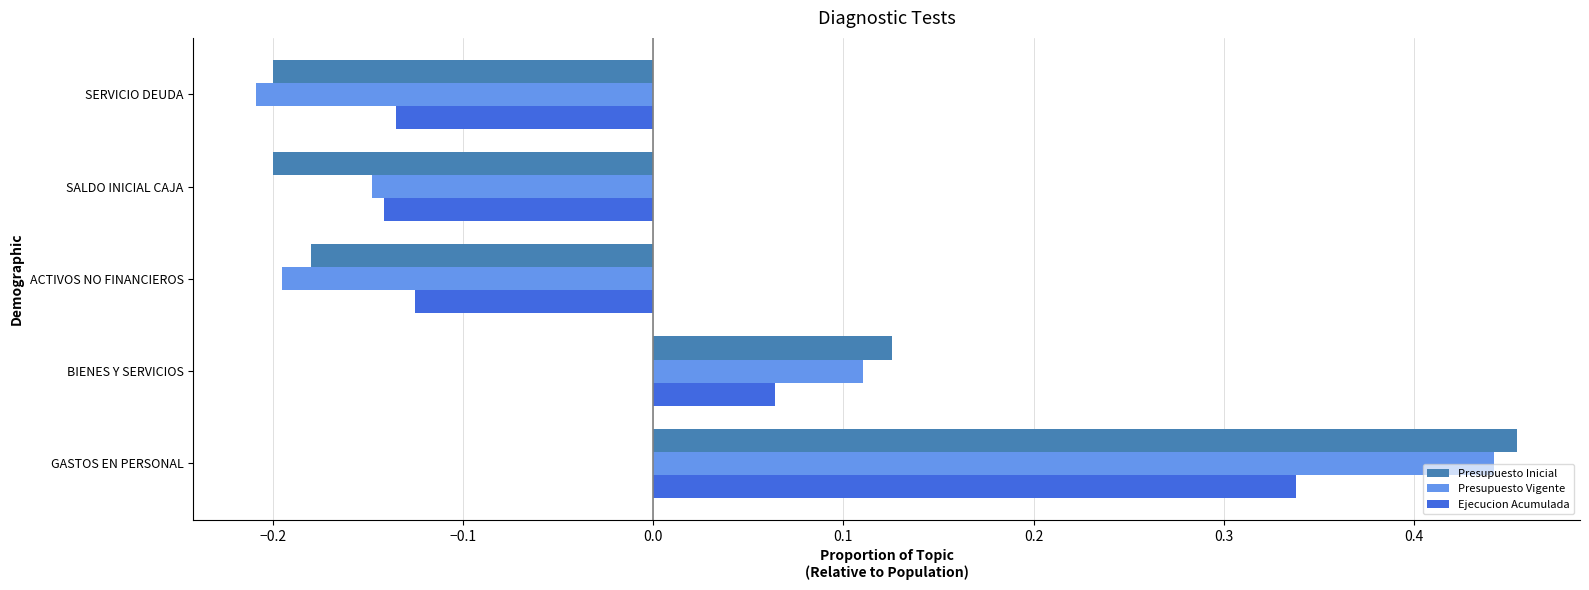

Is it true that Presupuesto Vigente equals -0.2 at SALDO INICIAL CAJA?

False